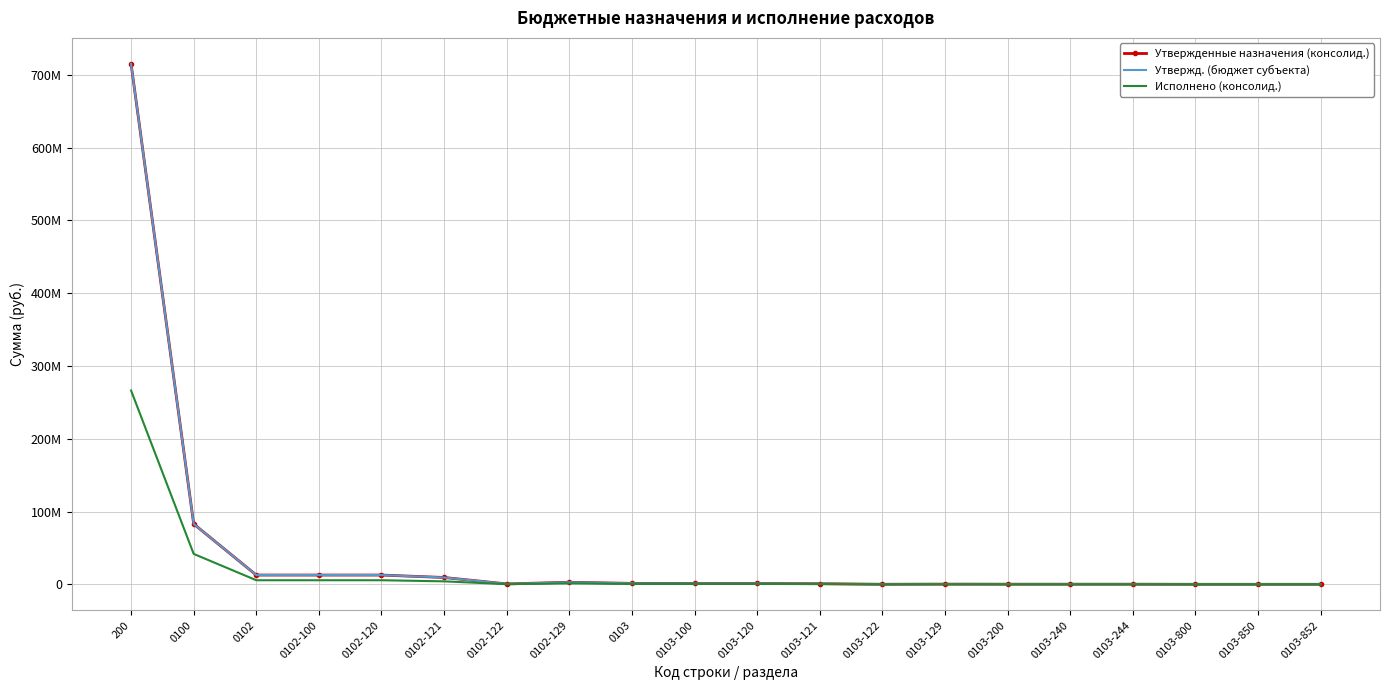

What is the label of the 16th point from the left?

0103-240